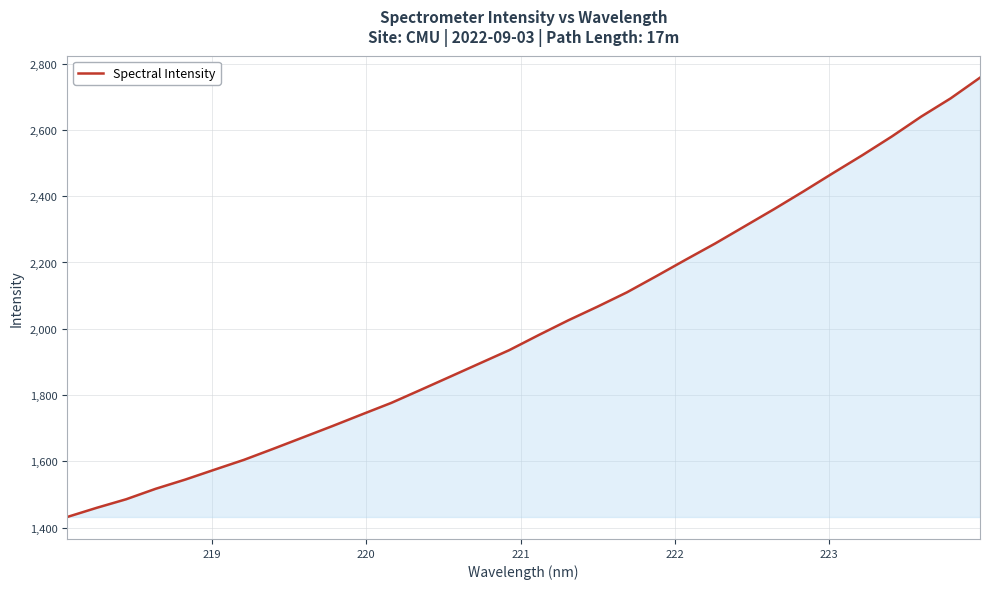

What is the sum of all values?

64217.6